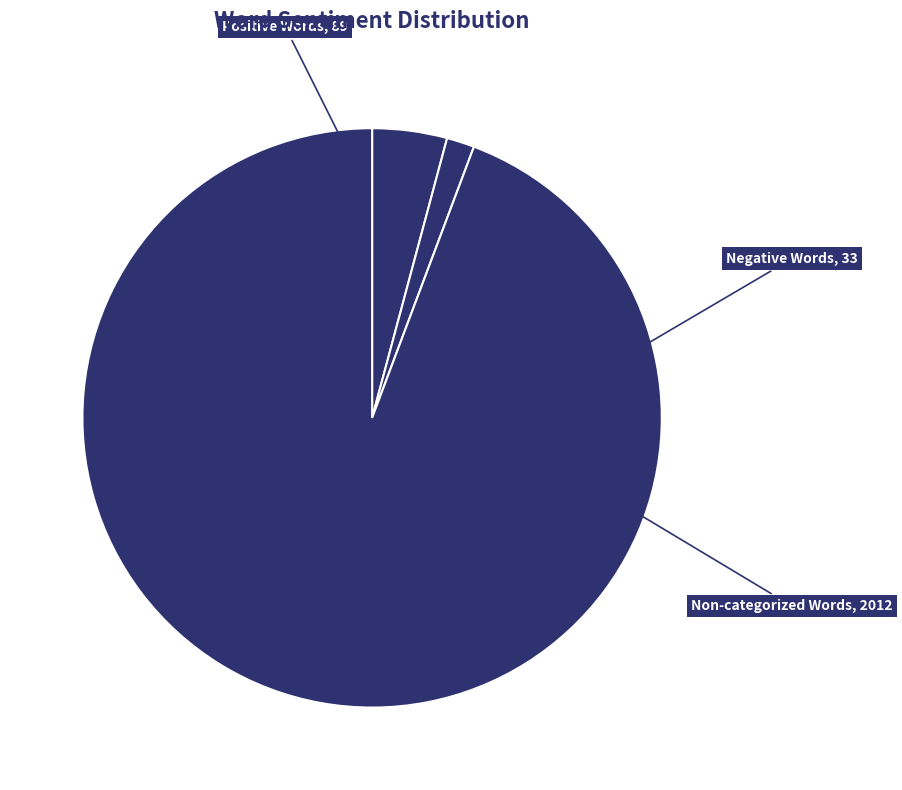

Do Non-categorized Words and Negative Words together represent more than half of the pie?

Yes